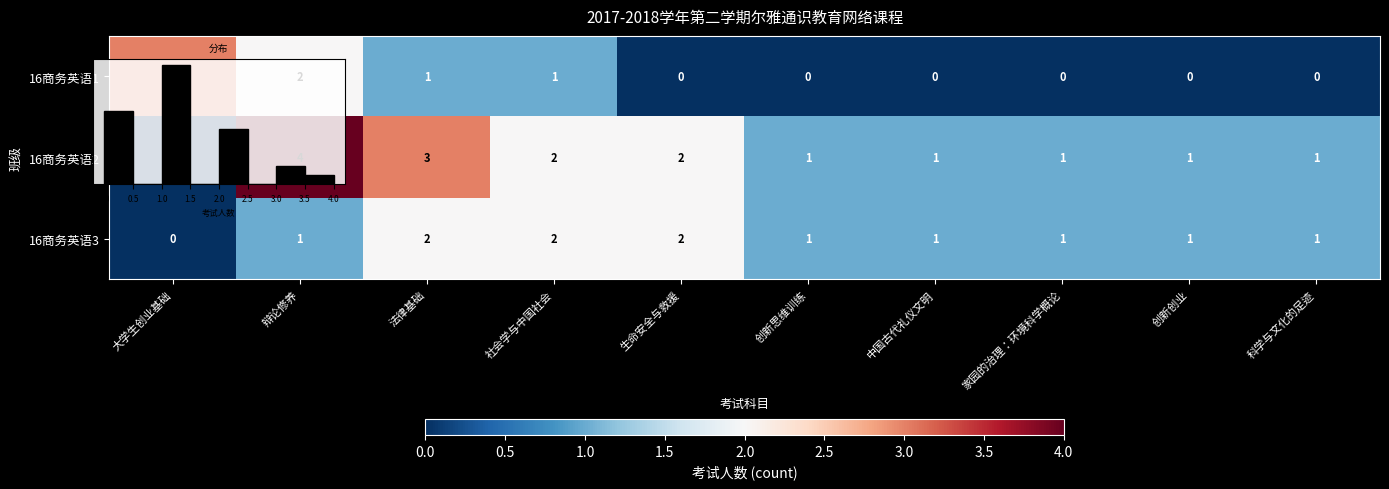

What is the approximate value of 16商务英语1 at 大学生创业基础?

3